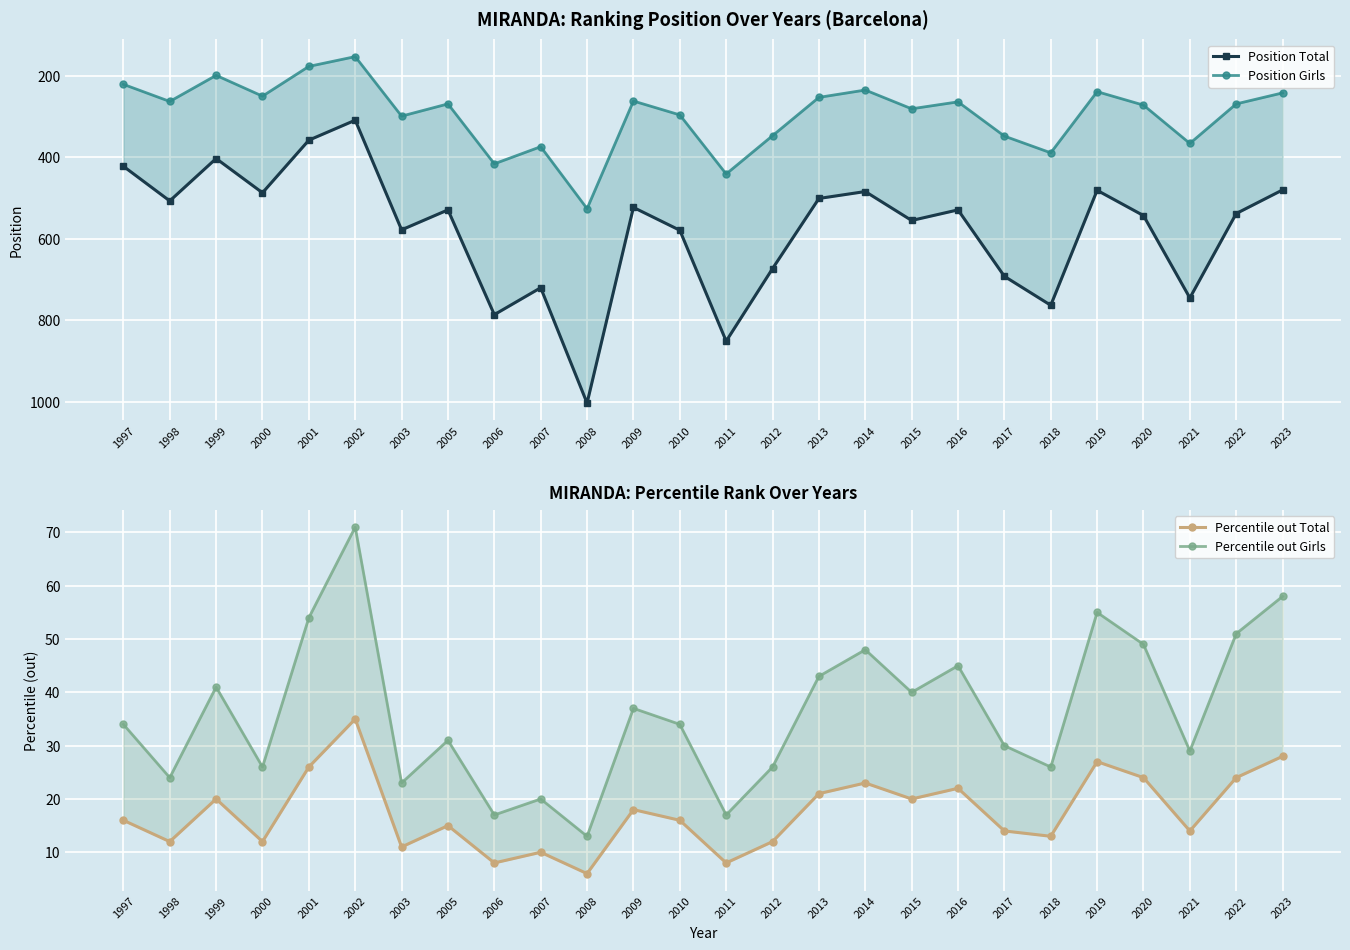

Rank the categories by Percentile out Girls value from highest to lowest.

2002, 2023, 2019, 2001, 2022, 2020, 2014, 2016, 2013, 1999, 2015, 2009, 1997, 2010, 2005, 2017, 2021, 2000, 2012, 2018, 1998, 2003, 2007, 2006, 2011, 2008